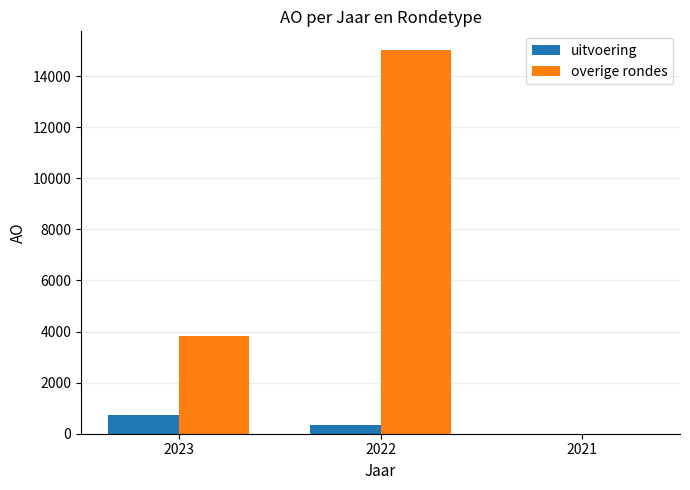

At which category is the sum across all series the highest?

2022